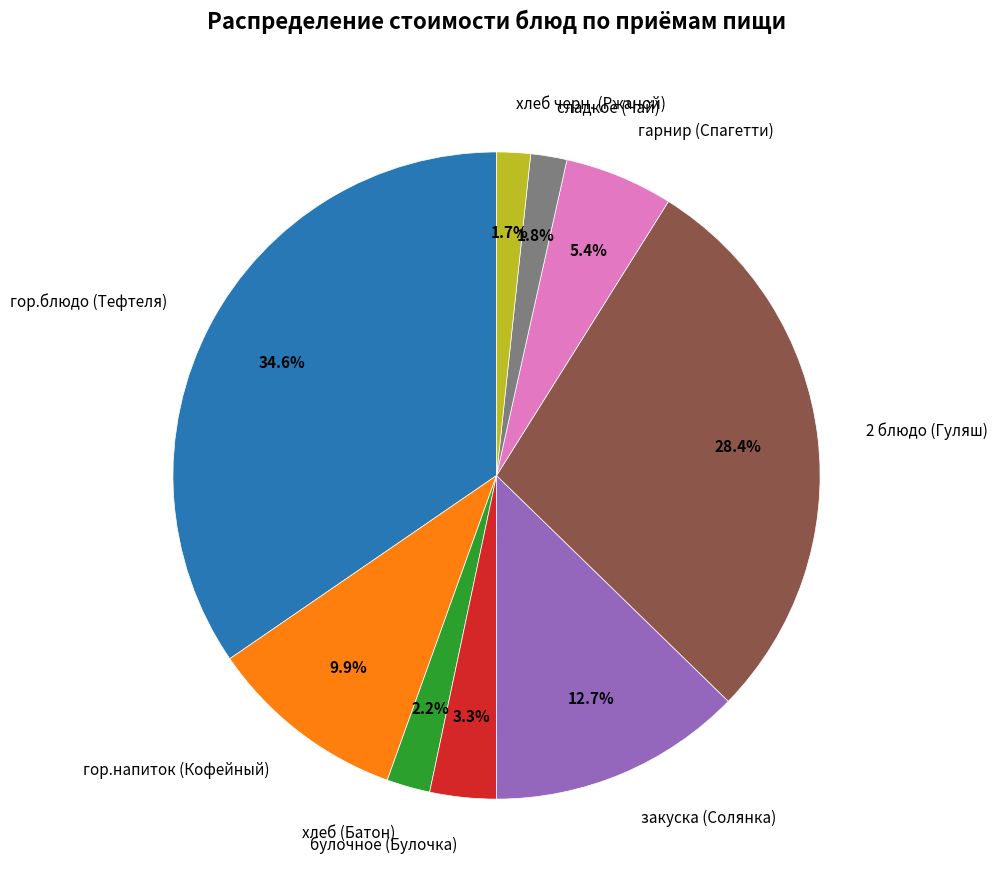

How many slices are in this pie chart?

9